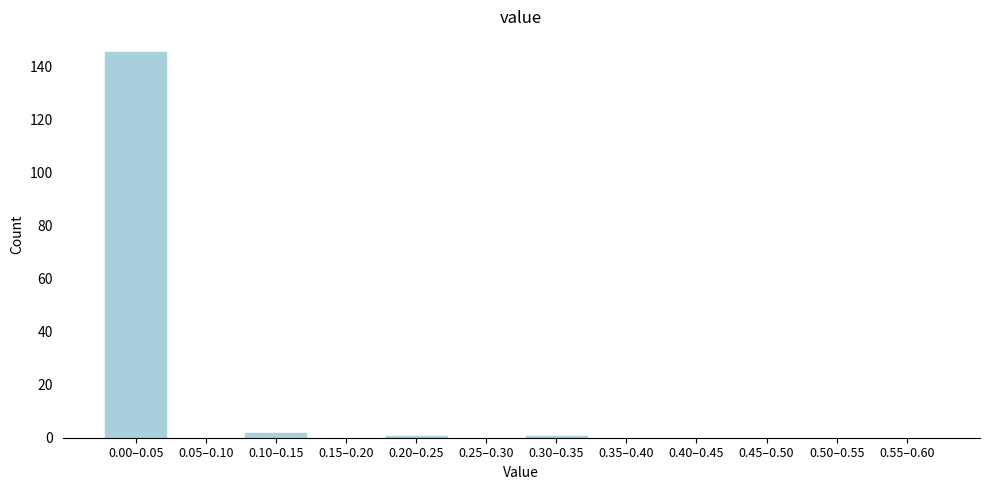

Reading left to right, extract all data points from this chart.

0.00–0.05=146	0.05–0.10=0	0.10–0.15=2	0.15–0.20=0	0.20–0.25=1	0.25–0.30=0	0.30–0.35=1	0.35–0.40=0	0.40–0.45=0	0.45–0.50=0	0.50–0.55=0	0.55–0.60=0